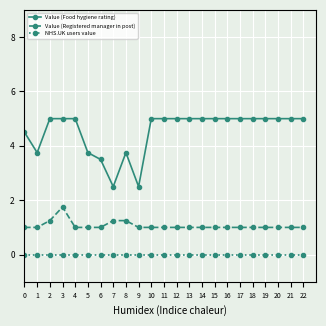

What is the sum of the Value (Registered manager in post) values at 3 and 20?

2.8